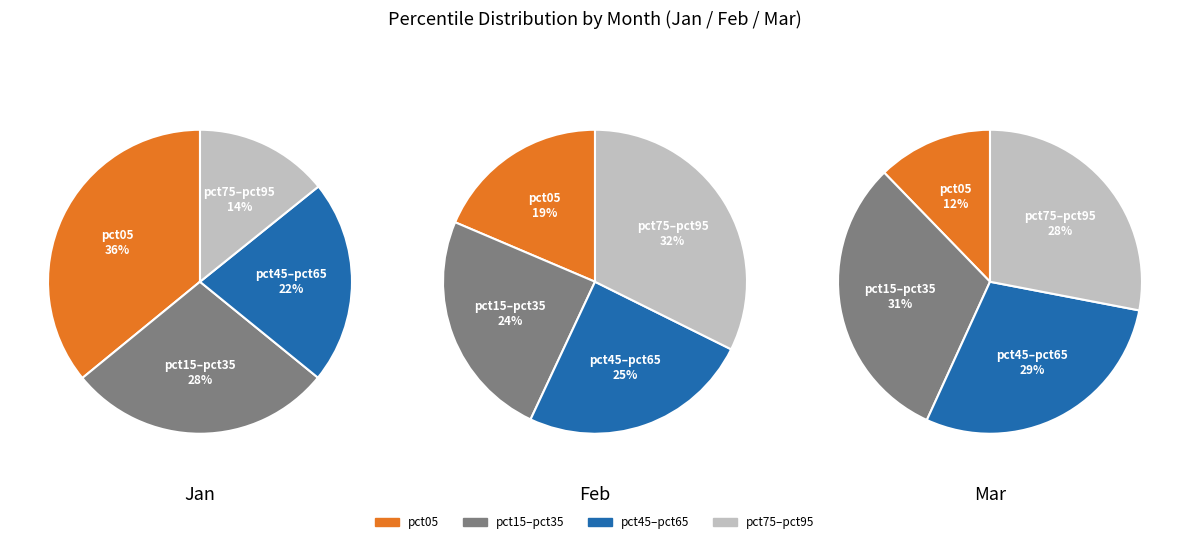

The pct05 slice represents 30% of the pie. True or false?

False